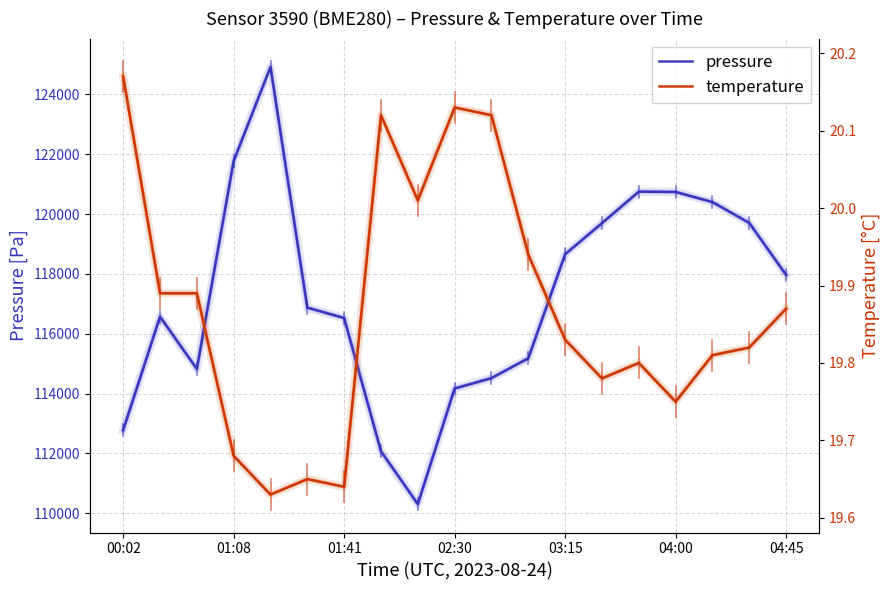

How many values in the pressure series exceed 116875?

10